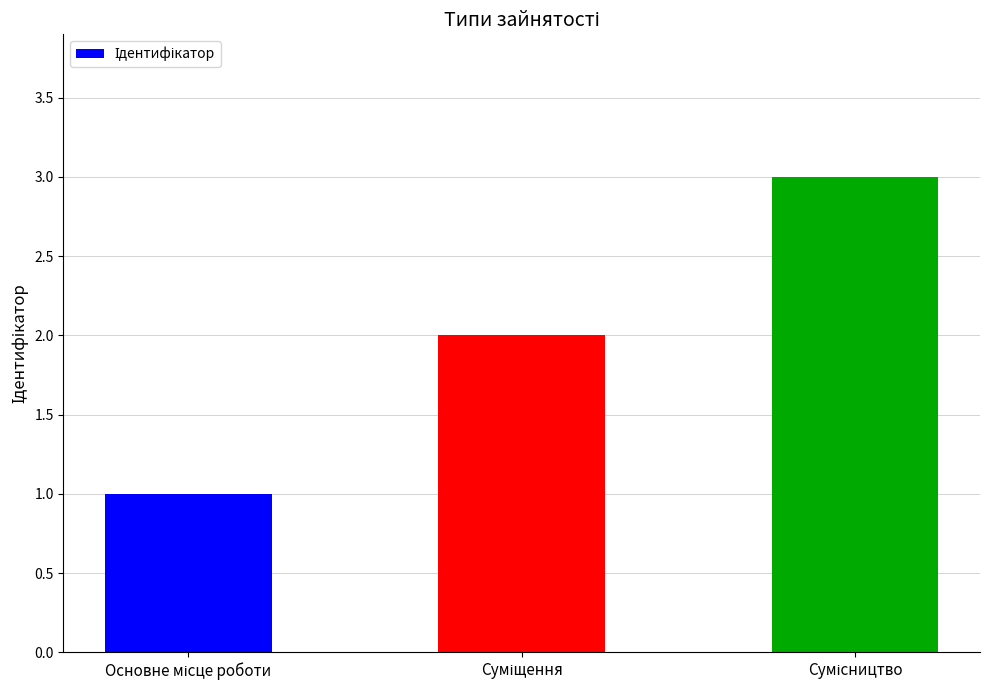

What is the sum of all values?

6